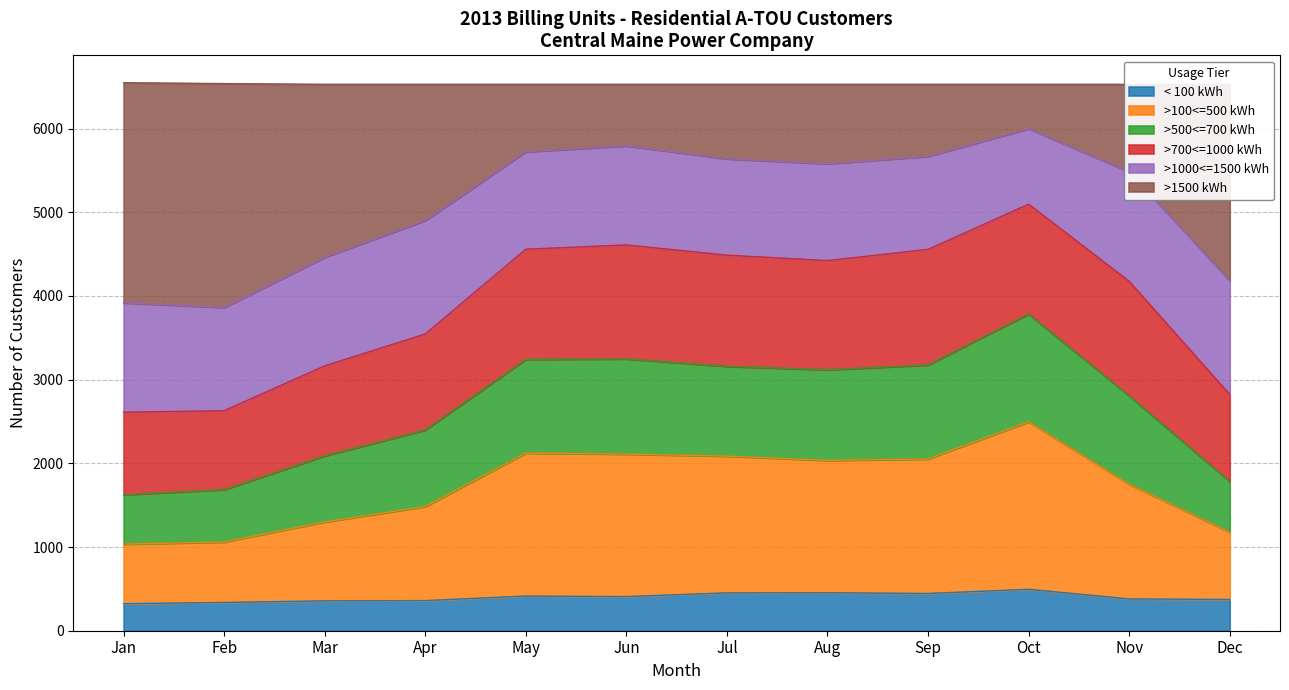

What is the maximum value for < 100 kWh?

495